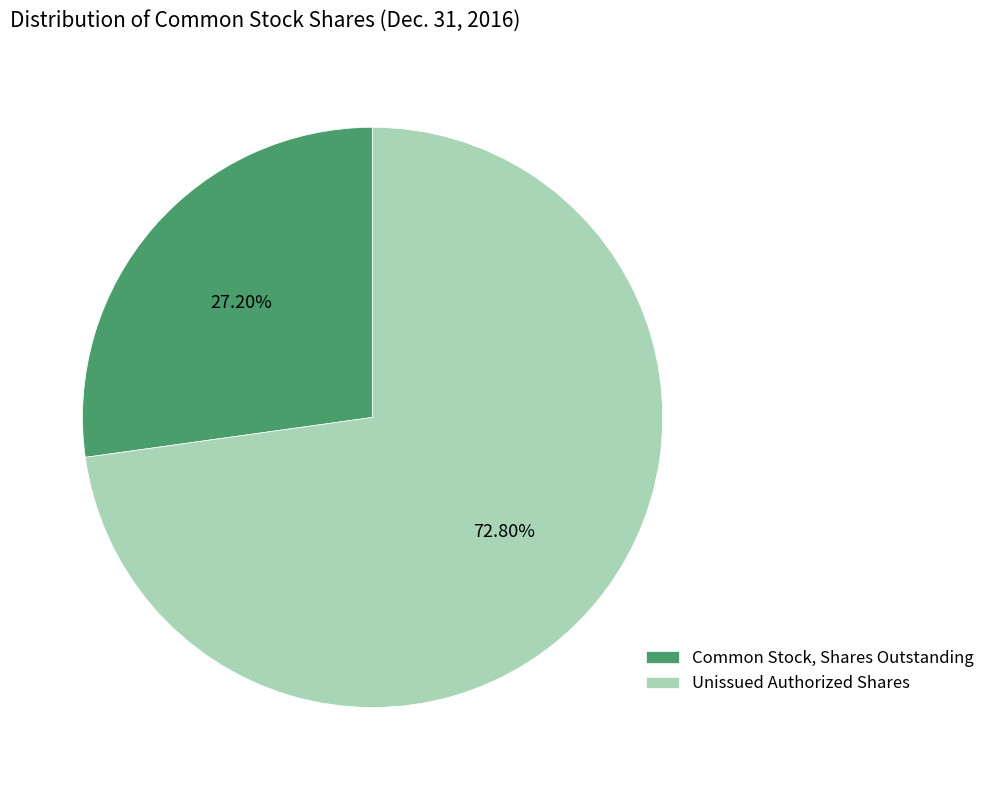

How many segments does this pie chart have?

2